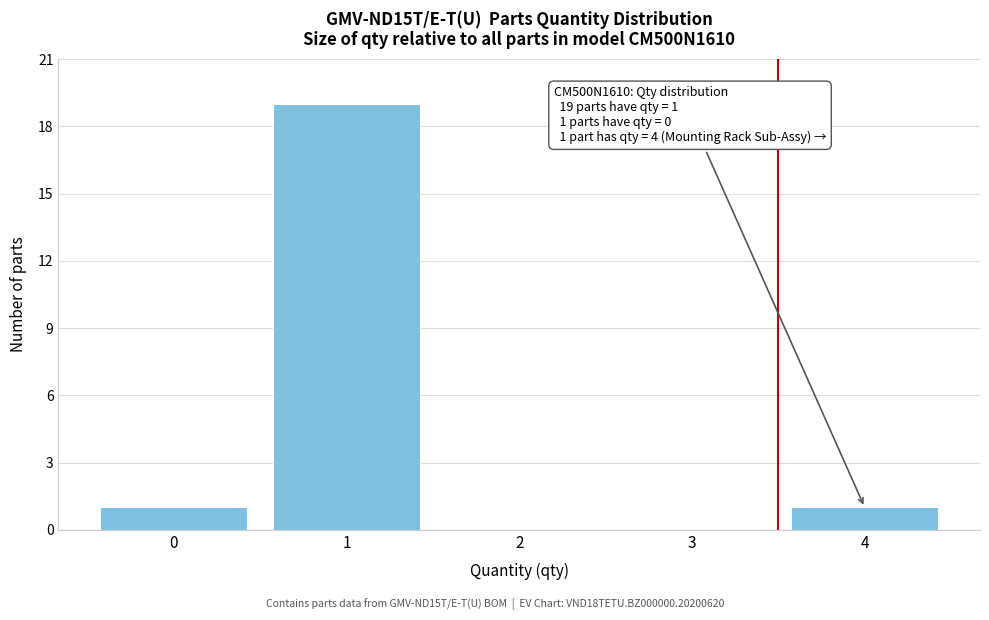

Reading right to left, what are all the values shown in this chart?

4=1	3=0	2=0	1=19	0=1